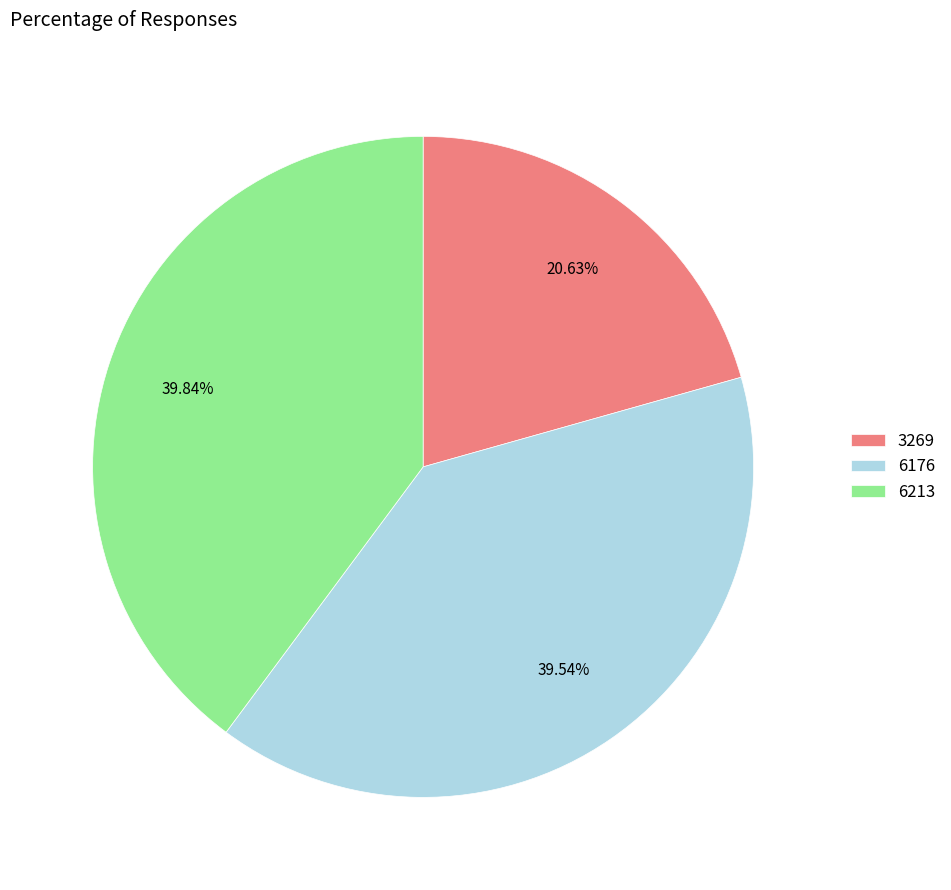

How many segments does this pie chart have?

3